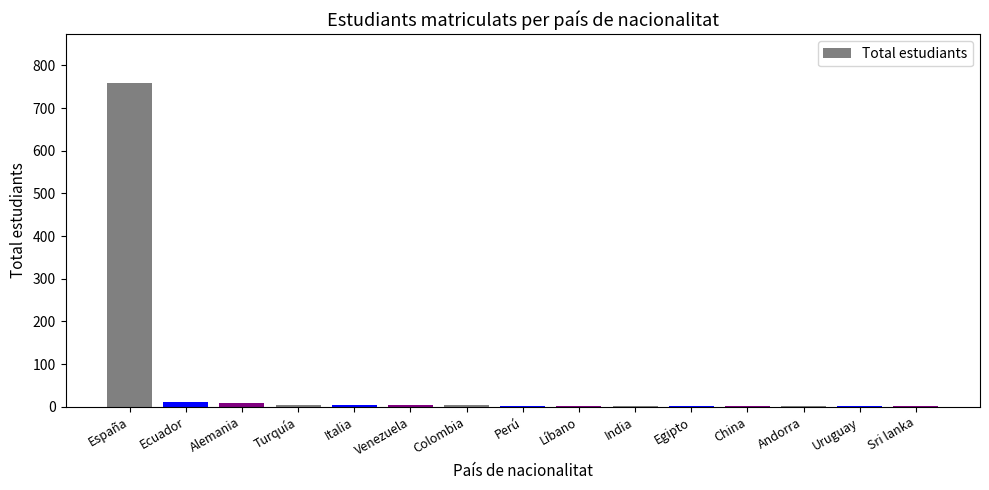

Are the bars grouped side by side (vs. stacked)?

No